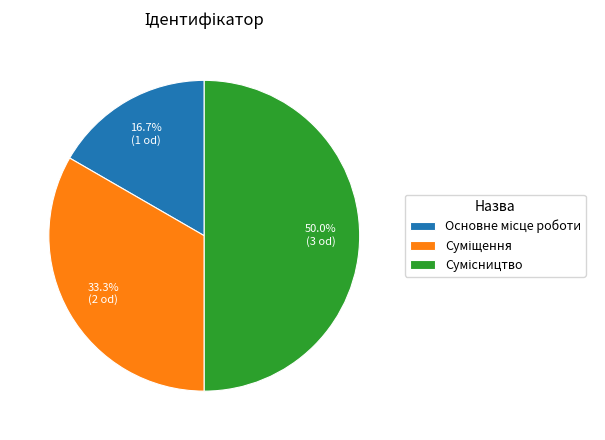

To the nearest percent, what is the average slice percentage?

33%